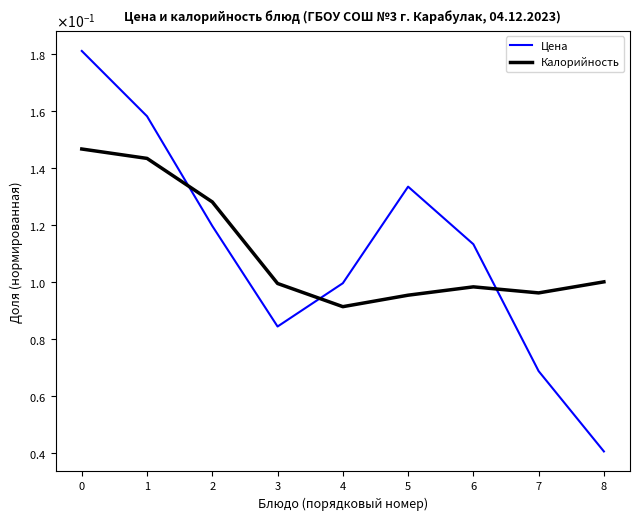

Does the chart display data point markers on the line(s)?

No